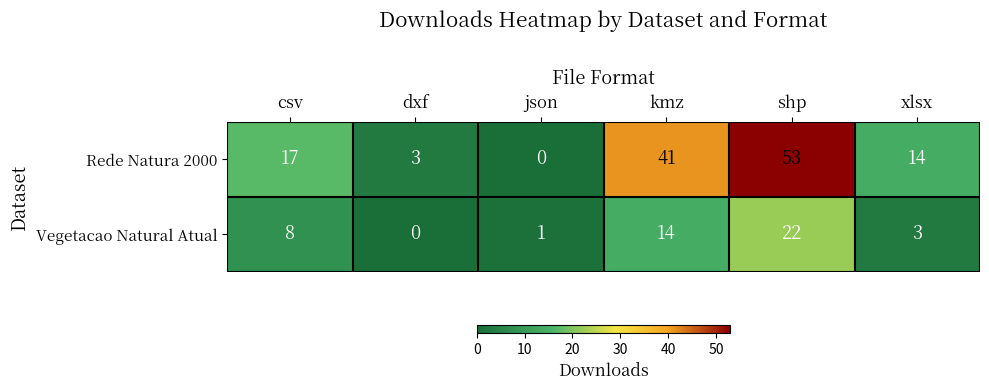

The Rede Natura 2000 series shows 14 at xlsx. True or false?

True